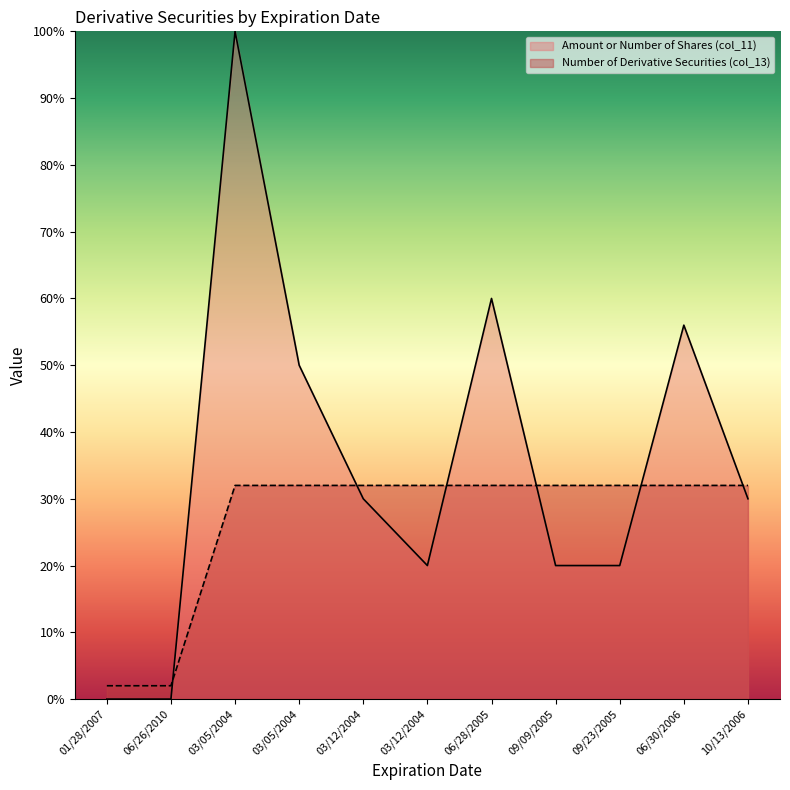

What is the sum of all Number of Derivative Securities (col_13) values?

2.9